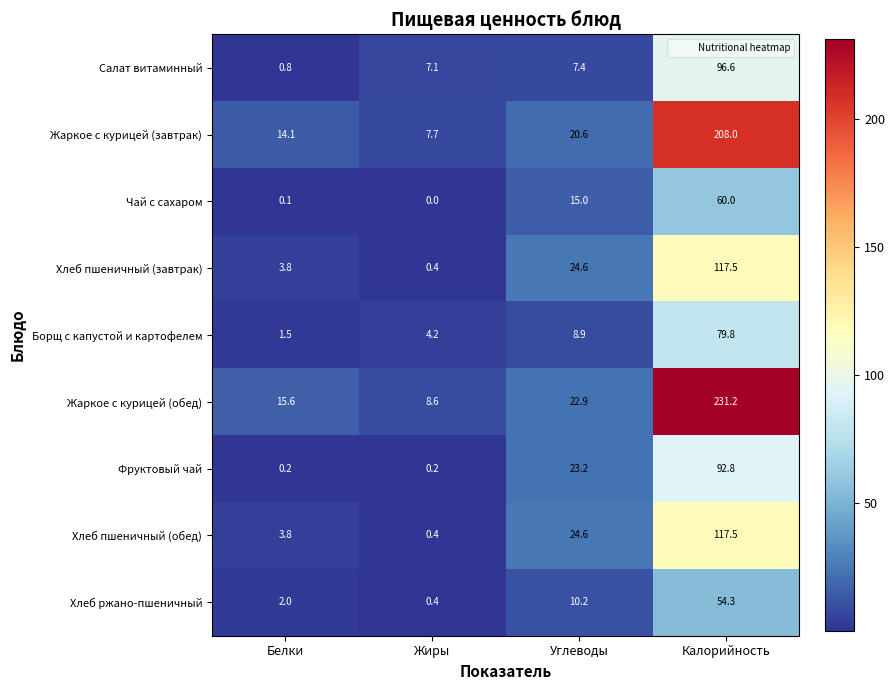

Between Белки and Жиры, which series saw the biggest shift?

Жаркое с курицей (обед)